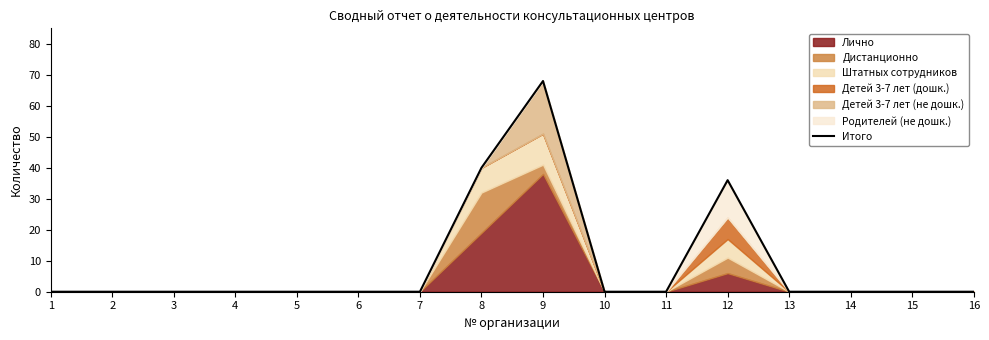

Which has a higher value, 4 or 2?

4